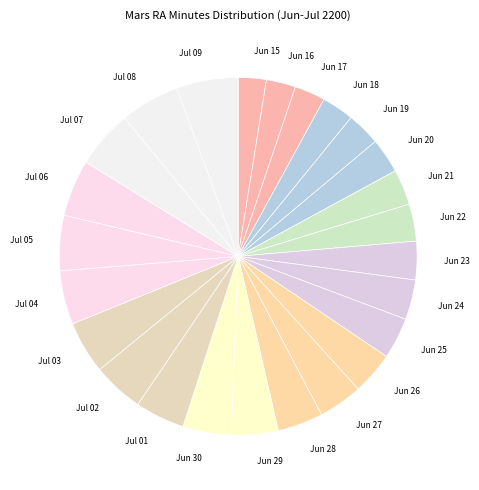

The Jul 05 slice represents 5% of the pie. True or false?

True